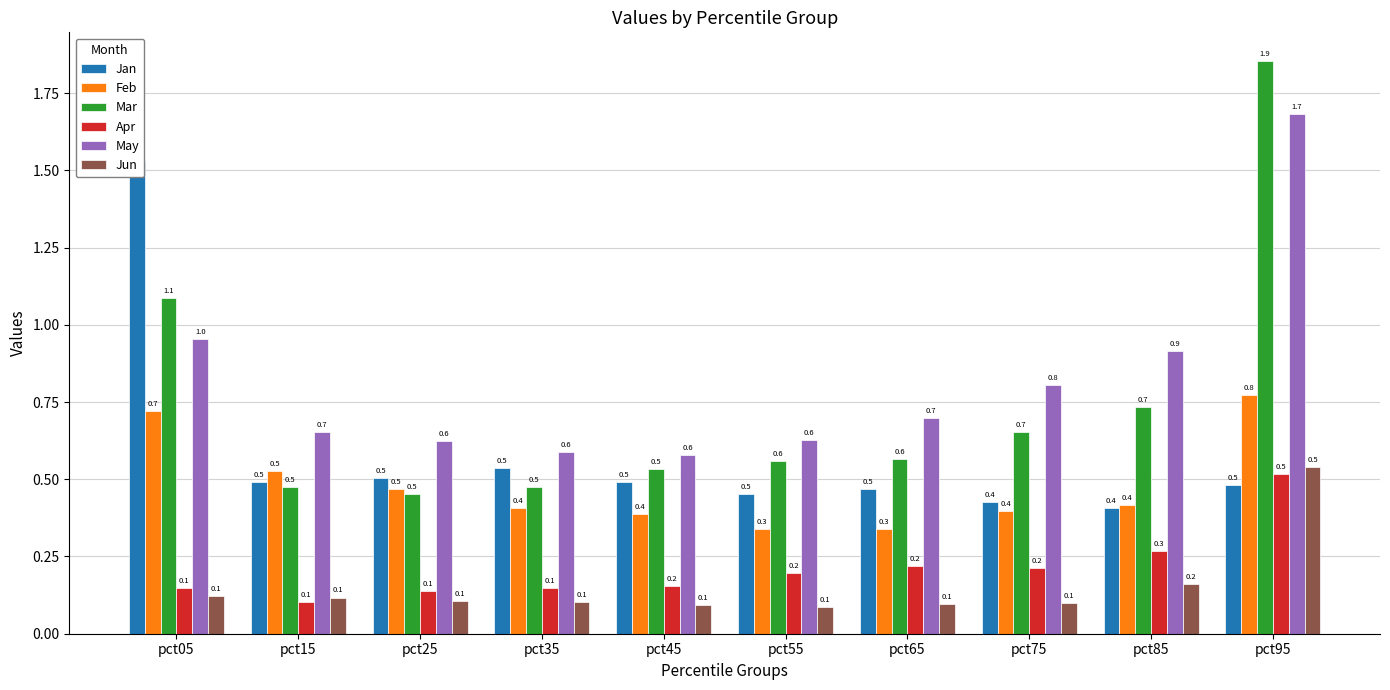

Is the value of Mar at pct95 greater than the value of May at pct55?

Yes